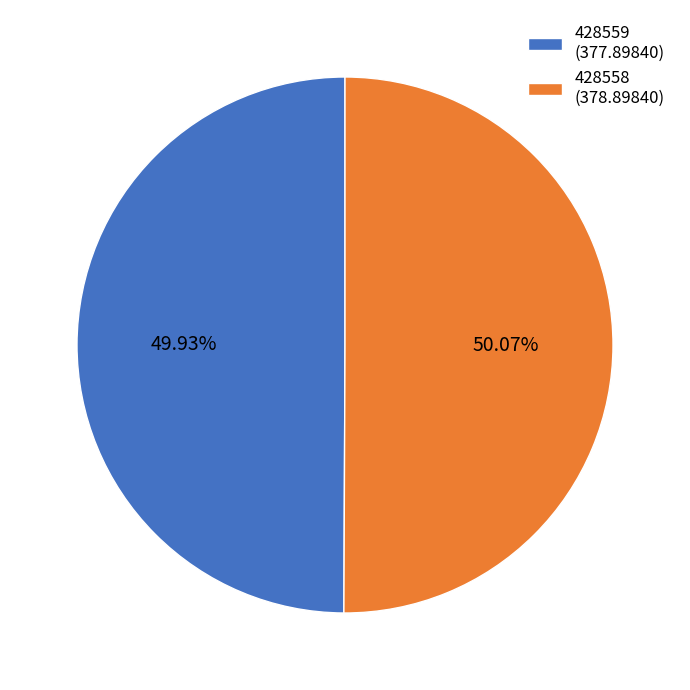

Is it true that 428559 is 59% of the pie?

False